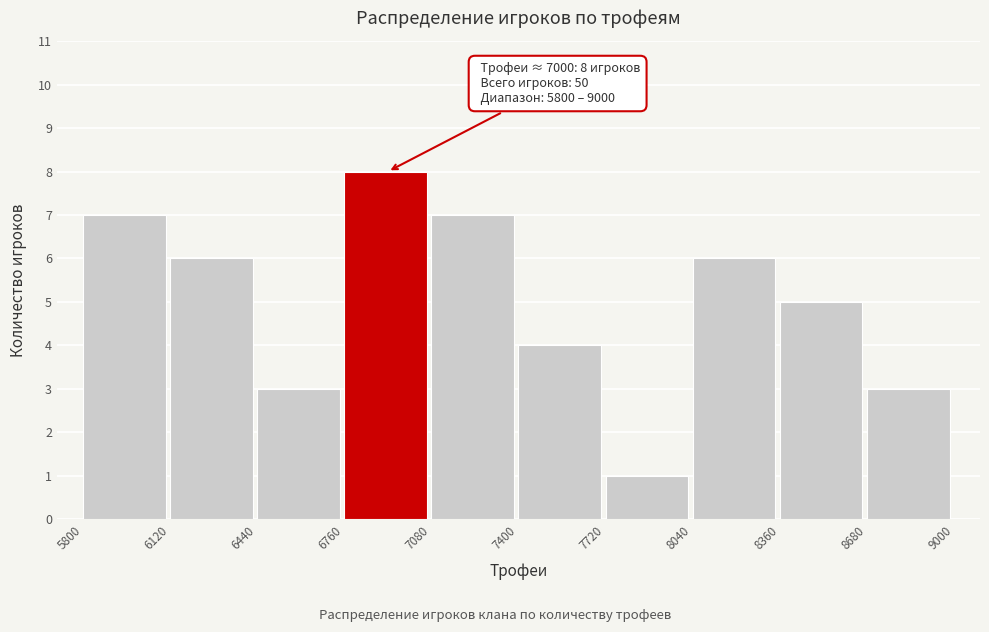

Over which range of the x-axis is the bar tallest?

6760 to 7080